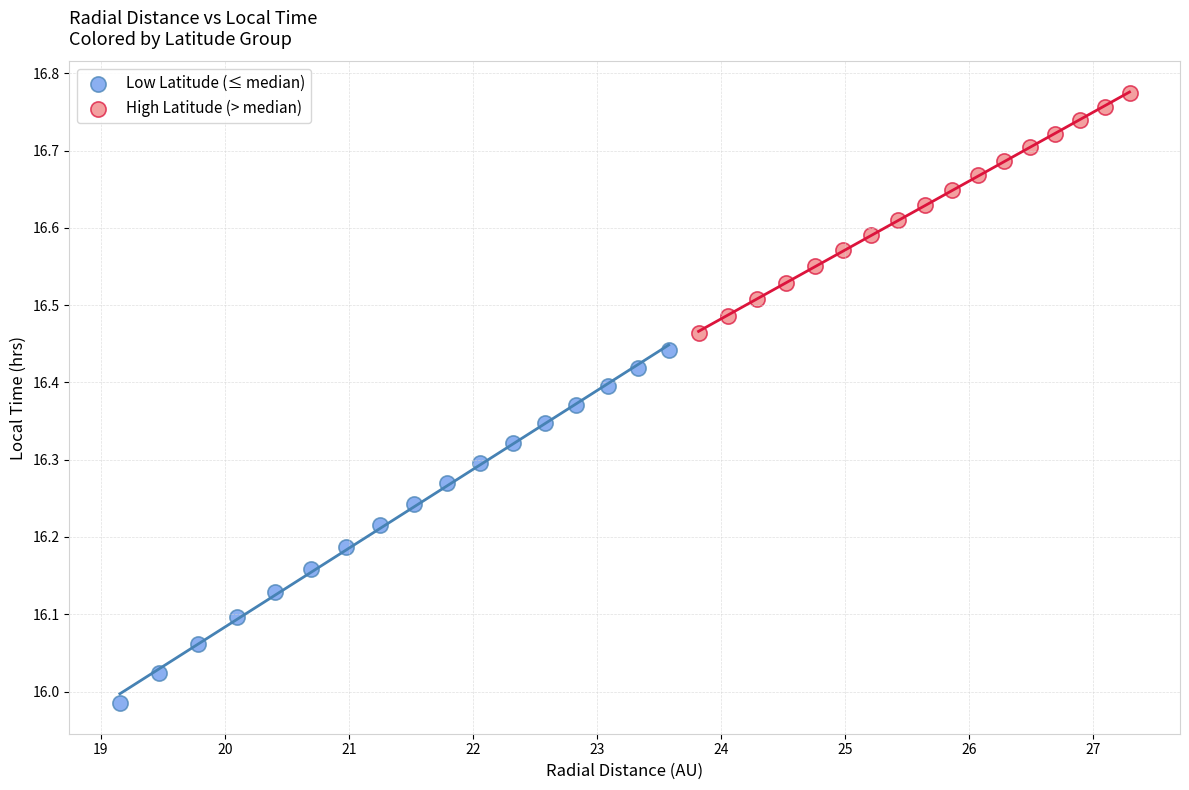

Which series reaches the maximum Y coordinate?

High Latitude (> median)